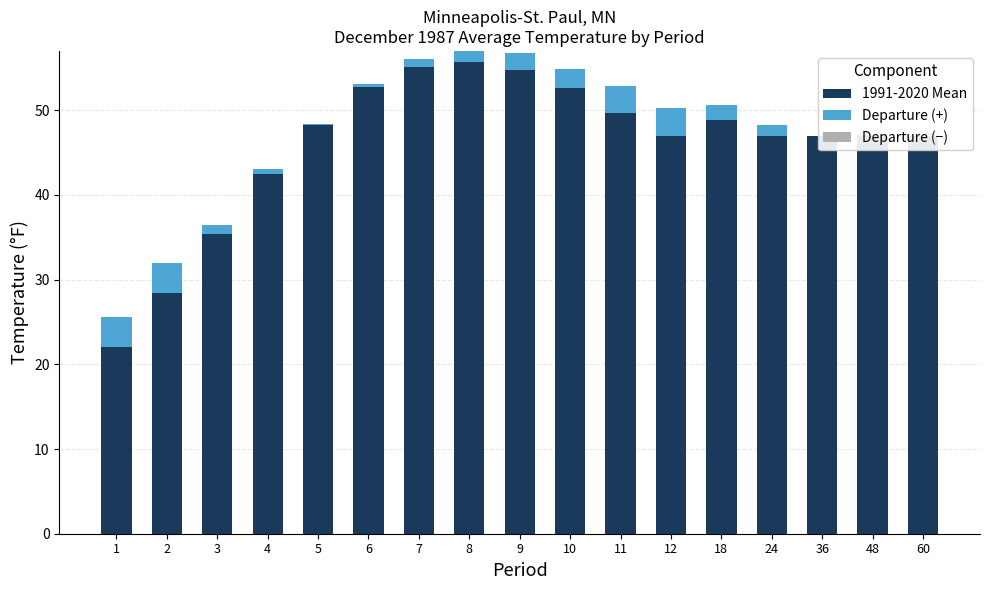

Which category has the lowest value in the Departure (+) series?

36